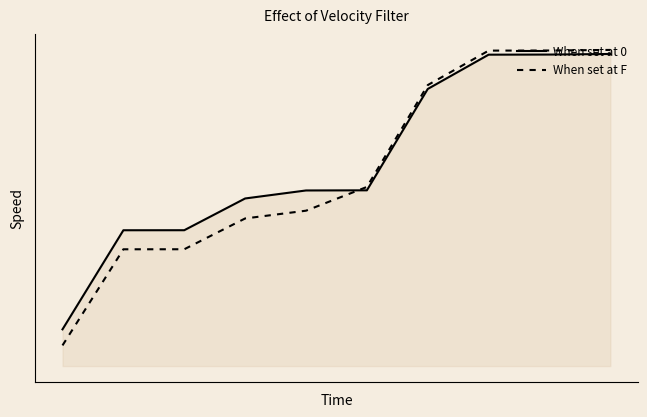

List the series in order of their peak value, lowest first.

When set at 0, When set at F